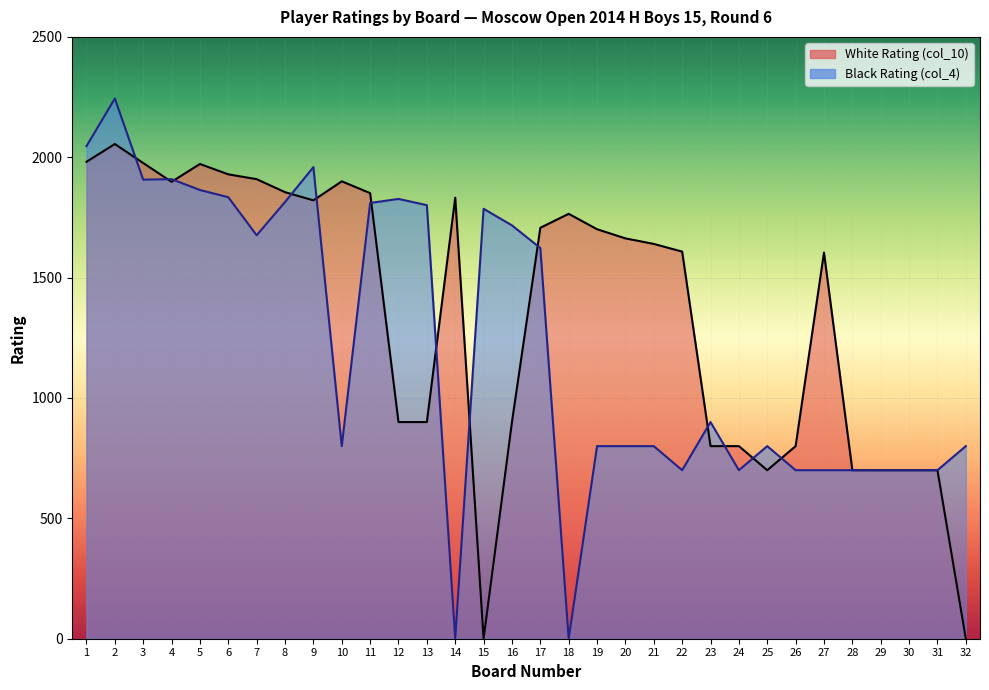

How many values in the Black Rating (col_4) series exceed 900?

15